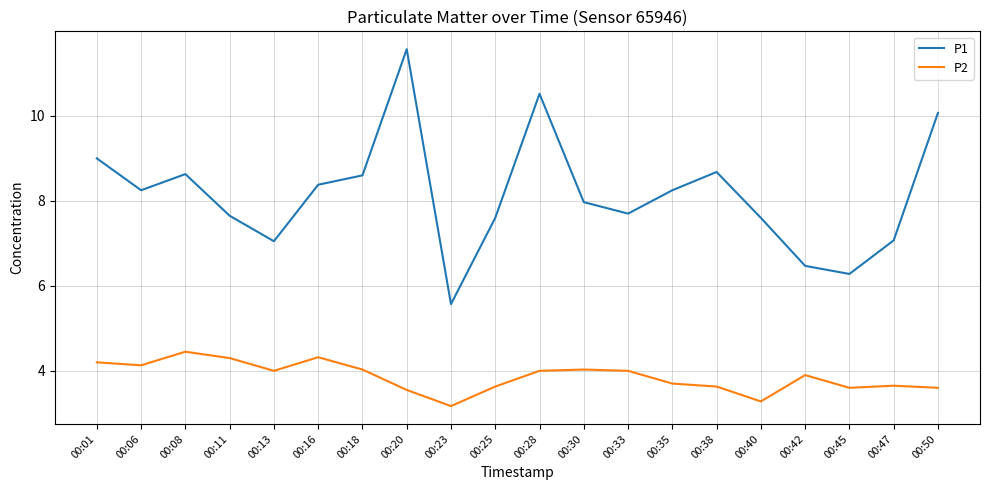

True or false: P1 and P2 intersect in this chart.

False